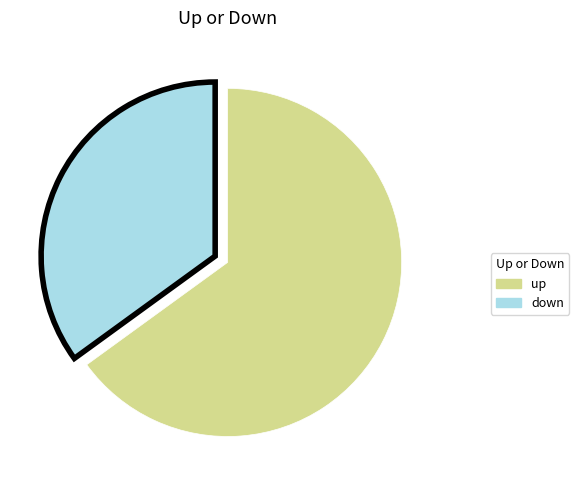

Is the sum of down and up greater than half?

Yes